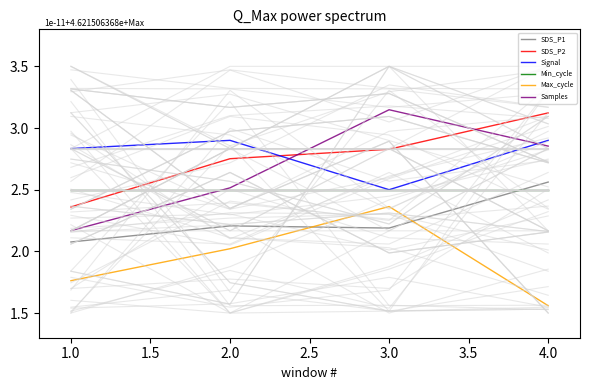

True or false: Max_cycle and SDS_P2 intersect in this chart.

False